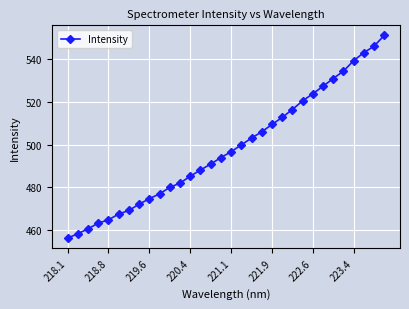

What is the maximum value shown in the chart?

551.0